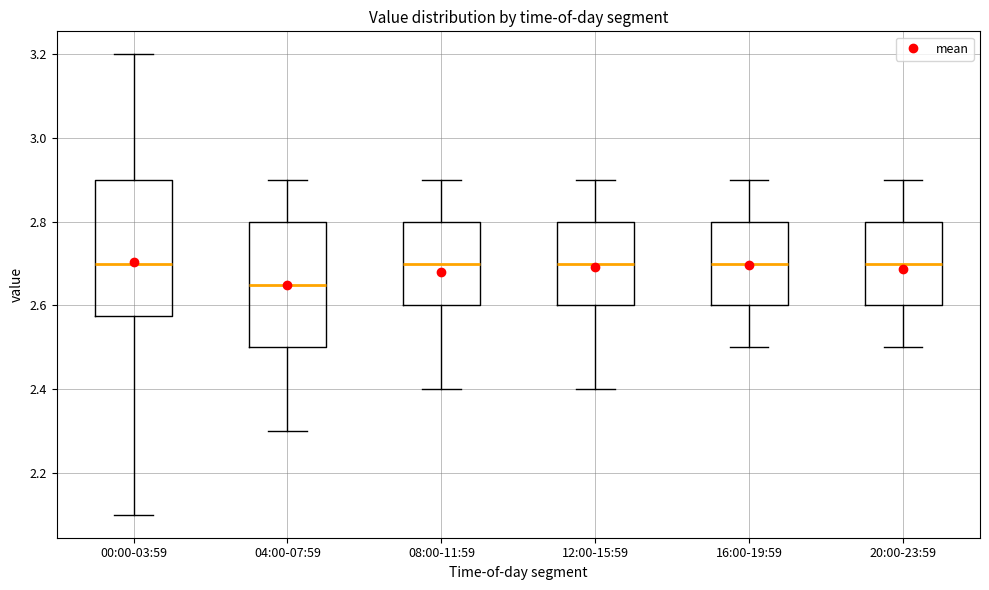

Reading left to right, read every box against the y-axis: the position of its median line, the range the box covers, and the ends of its whiskers. The values are not printed on the chart, so give them approximately, as read against the axis.

00:00-03:59: median 2.70, box 2.58 to 2.90, whiskers 2.10 to 3.20
04:00-07:59: median 2.66, box 2.50 to 2.80, whiskers 2.30 to 2.90
08:00-11:59: median 2.70, box 2.60 to 2.80, whiskers 2.40 to 2.90
12:00-15:59: median 2.70, box 2.60 to 2.80, whiskers 2.40 to 2.90
16:00-19:59: median 2.70, box 2.60 to 2.80, whiskers 2.50 to 2.90
20:00-23:59: median 2.70, box 2.60 to 2.80, whiskers 2.50 to 2.90